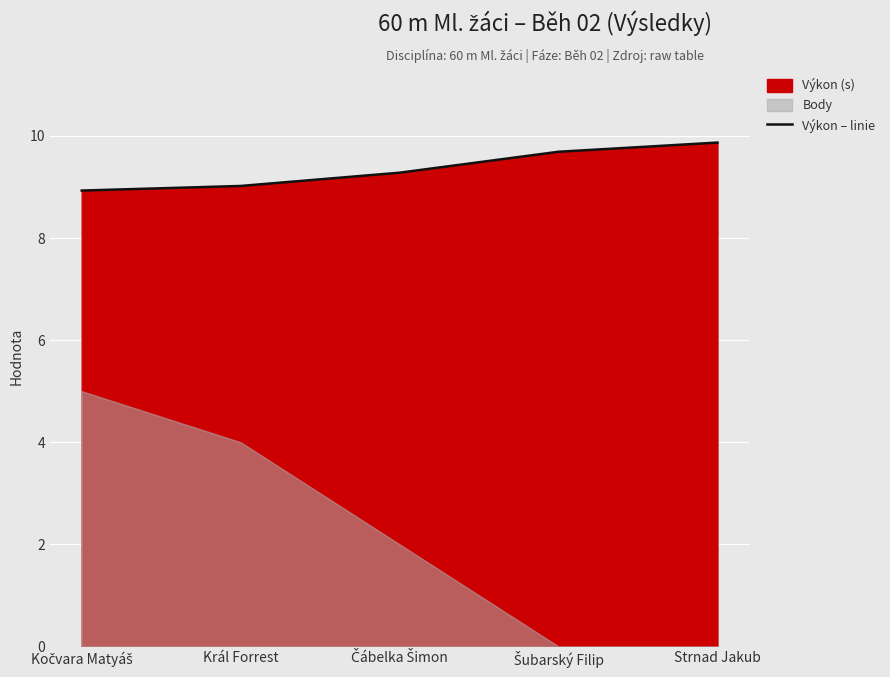

Does the chart display data point markers on the line(s)?

No